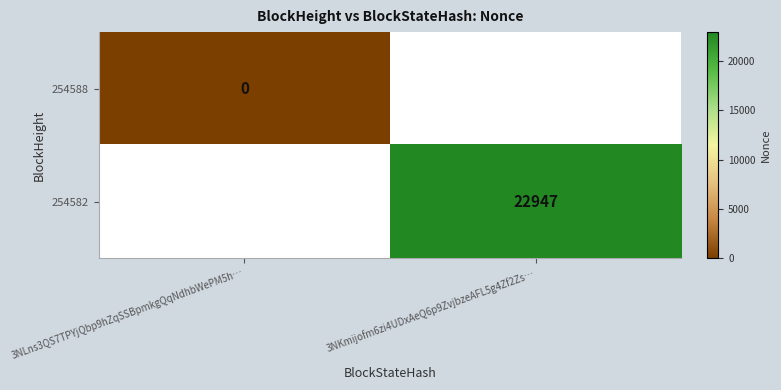

The 254582 series shows 22947 at 3NKmijofm6zi4UDxAeQ6p9ZvjbzeAFL5g4Zf2Zs…. True or false?

True